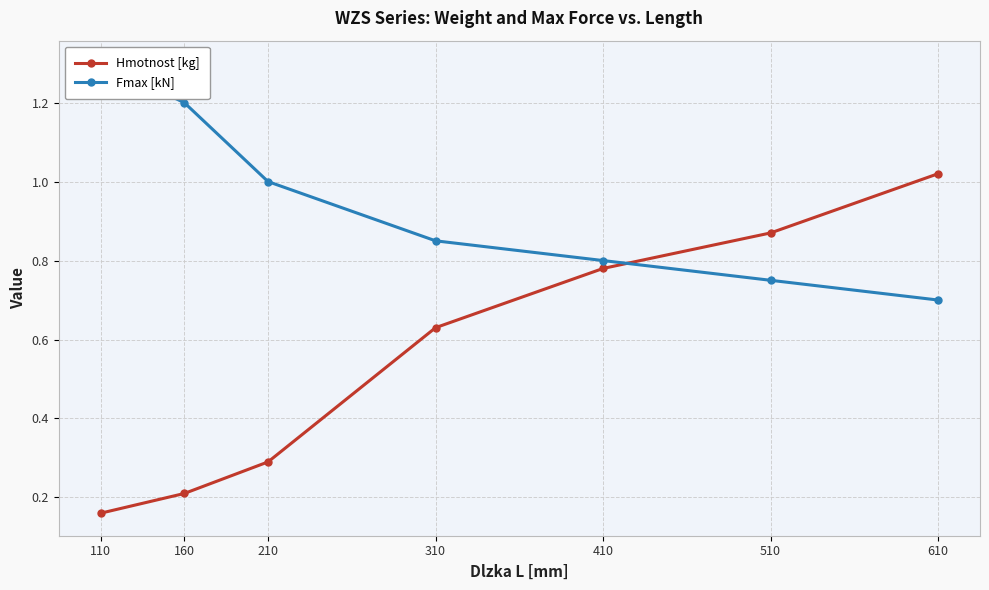

List the series in order of their overall mean, highest first.

Fmax [kN], Hmotnost [kg]